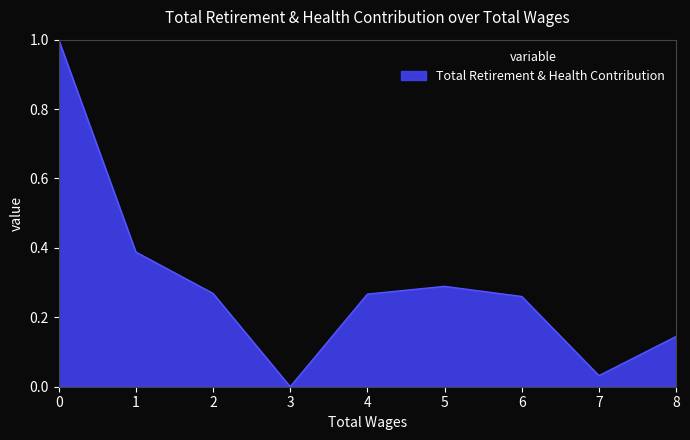

Does the chart have visible grid lines?

No